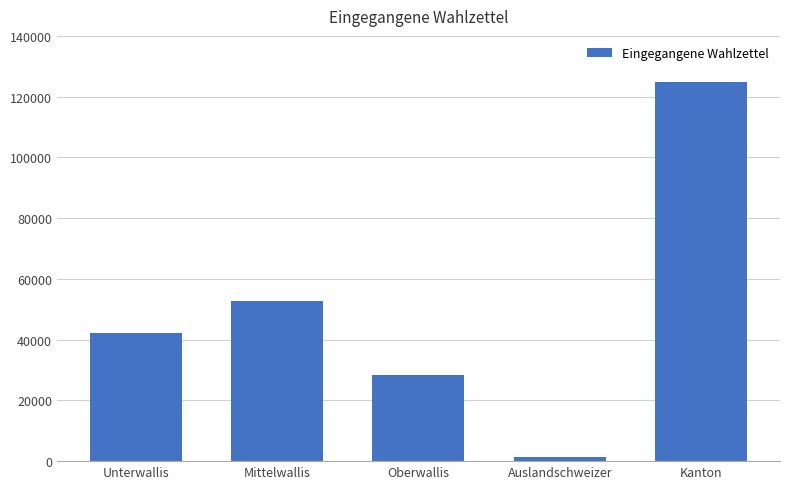

True or false: the data shows 27528 at Mittelwallis.

False